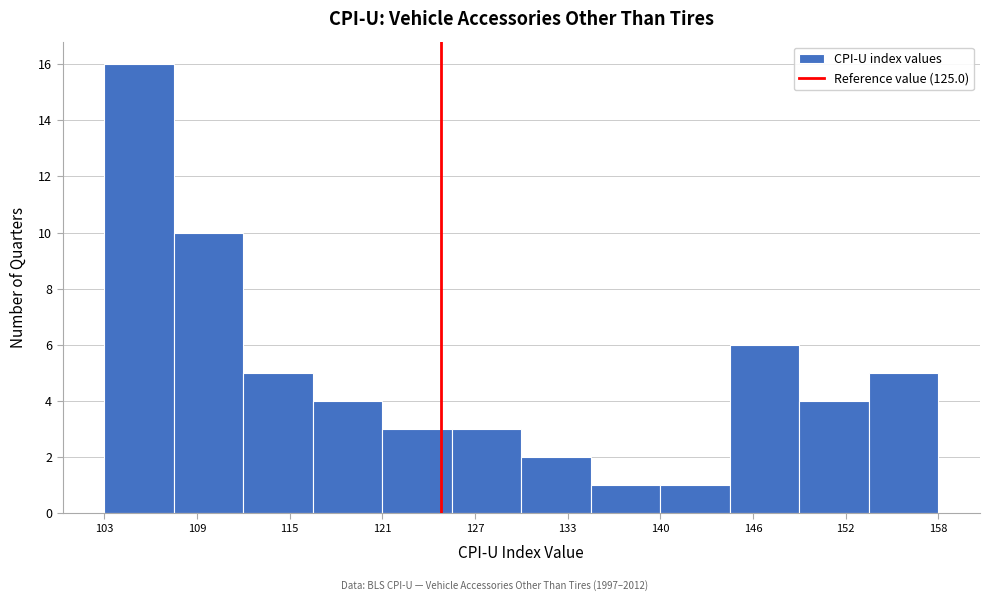

How tall is the bar that spans 144 to 149 on the x-axis? Neither the bar edges nor the heights are printed on the chart, so give them approximately, as read against the axes.

6